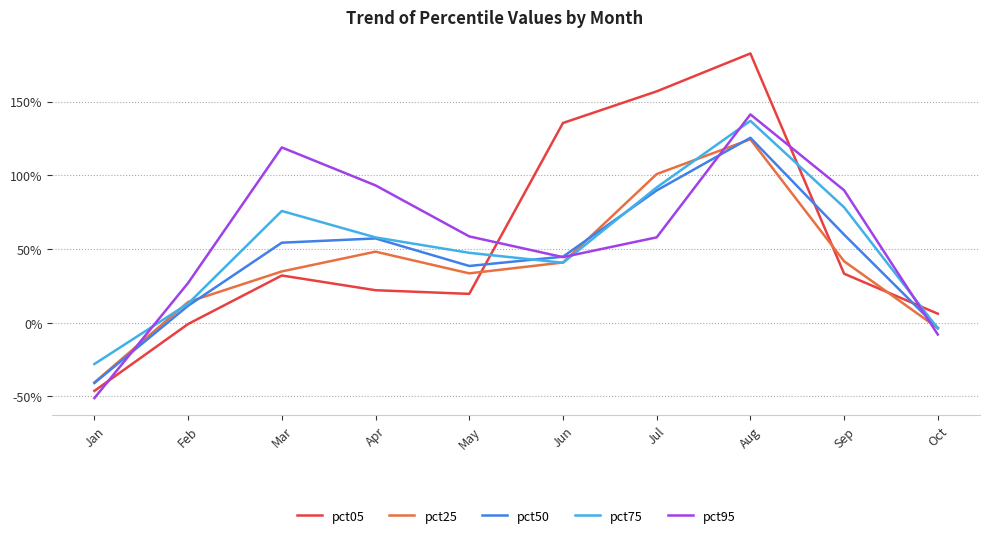

What are all the series names shown in the legend?

pct05, pct25, pct50, pct75, pct95